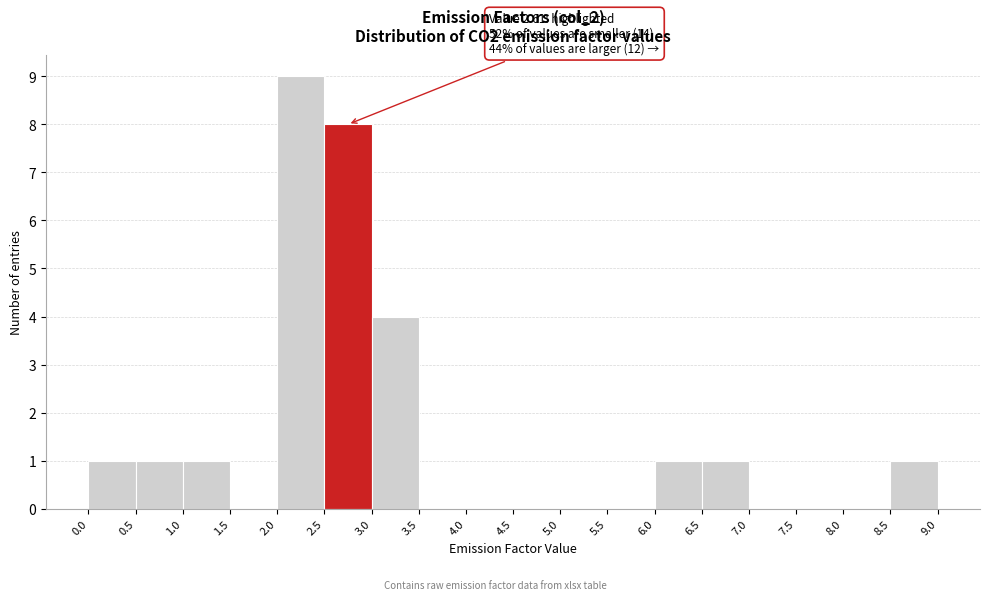

Over which range of the x-axis is the bar tallest?

2.0 to 2.5